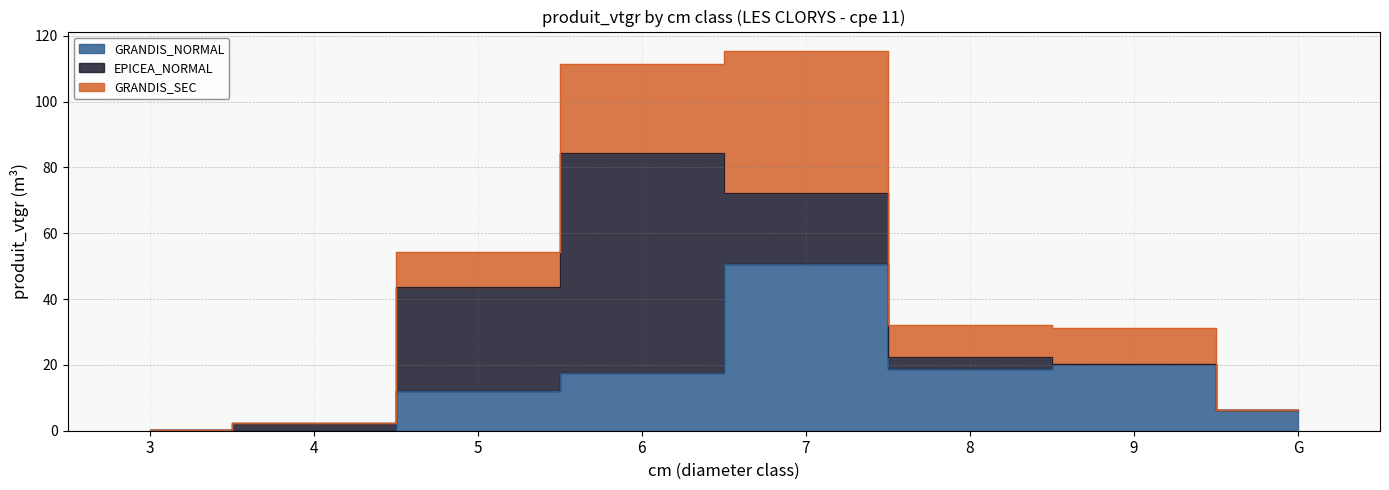

What is the sum of all EPICEA_NORMAL values?

125.6